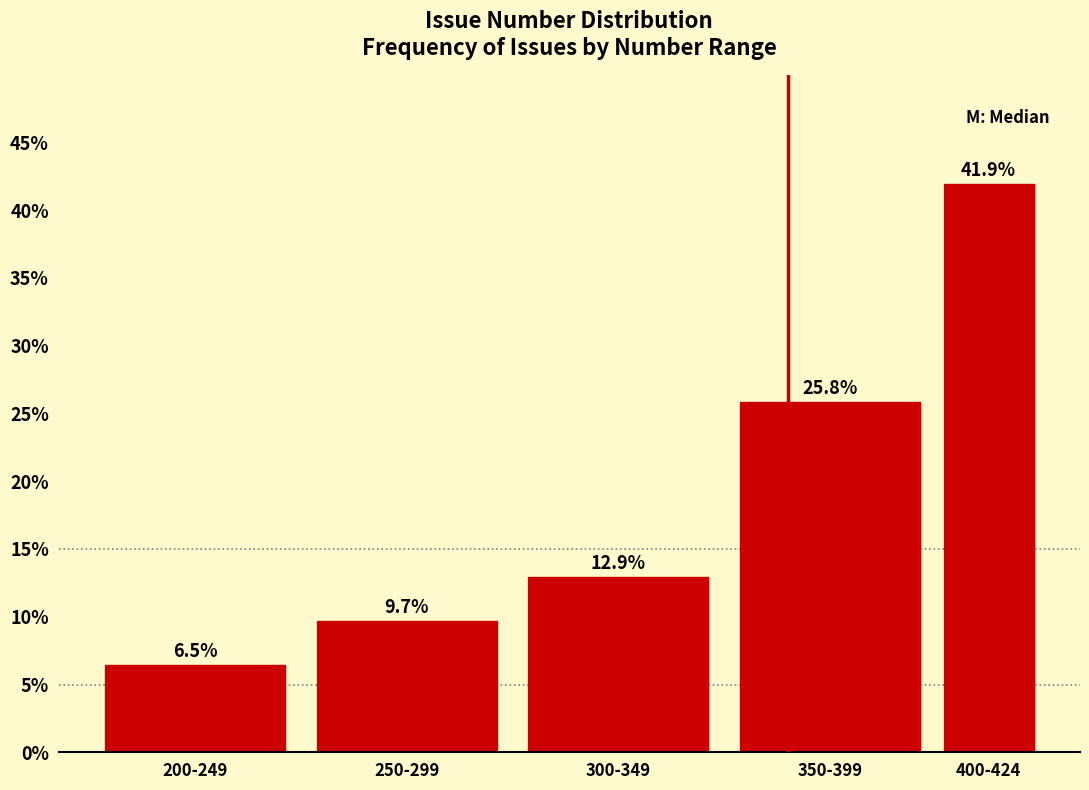

Reading left to right, list all the values displayed in this chart.

6.5	9.7	12.9	25.8	41.9